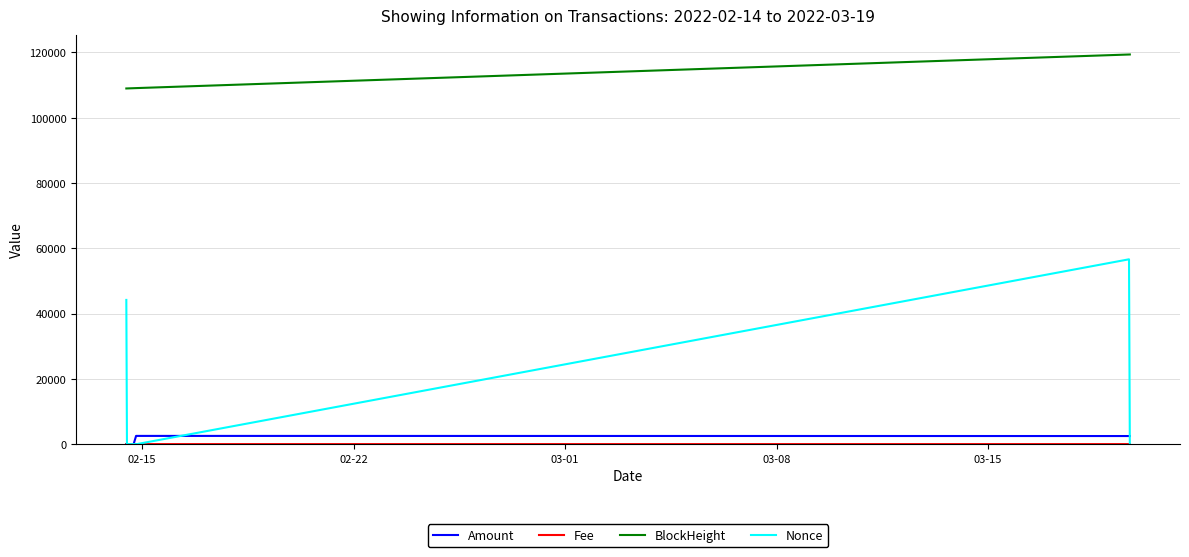

True or false: Amount and BlockHeight cross at least once.

False